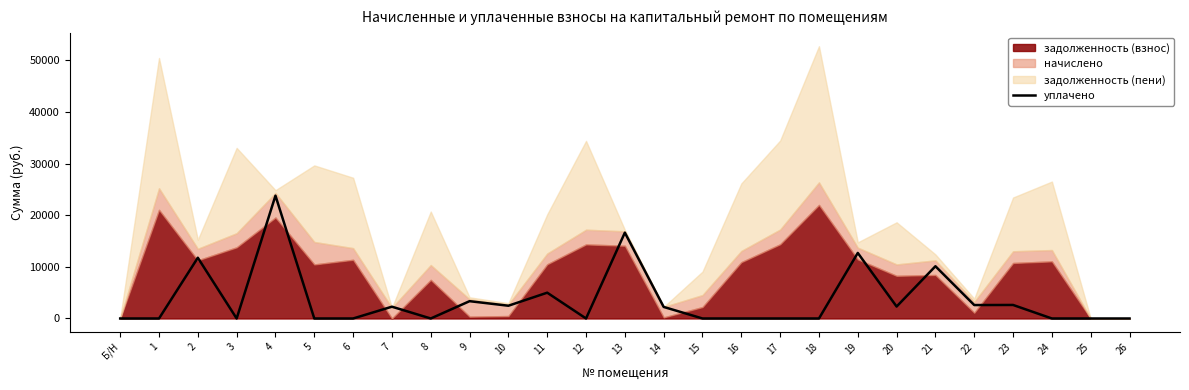

What is the label of the 10th point from the right?

17